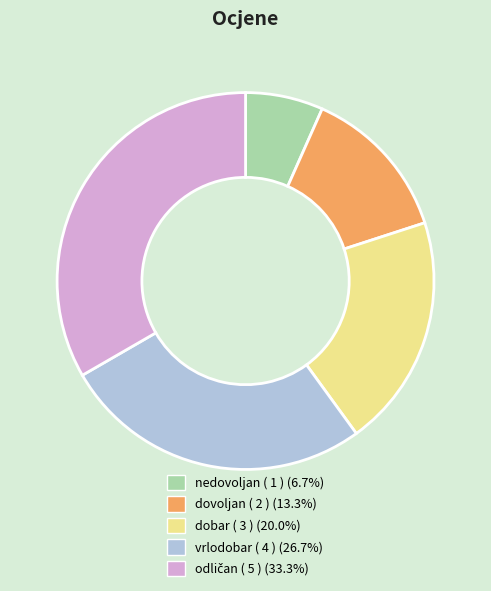

How many slices are in this pie chart?

5